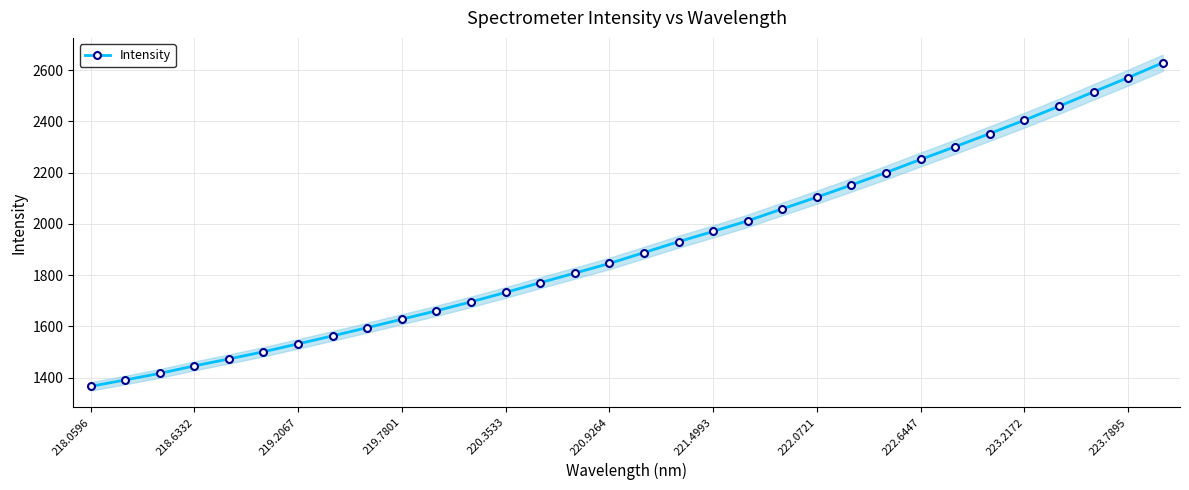

Reading left to right, extract all data points from this chart.

1365.8	1390.8	1416.4	1445.7	1472.8	1500.8	1531.6	1562.9	1594.8	1627.8	1660.6	1695.6	1732.2	1770.2	1807.5	1845.3	1887.6	1930.3	1970.2	2011.7	2058.3	2103.9	2151.5	2200.0	2251.1	2300.8	2352.1	2404.2	2458.4	2514.6	2570.4	2628.2